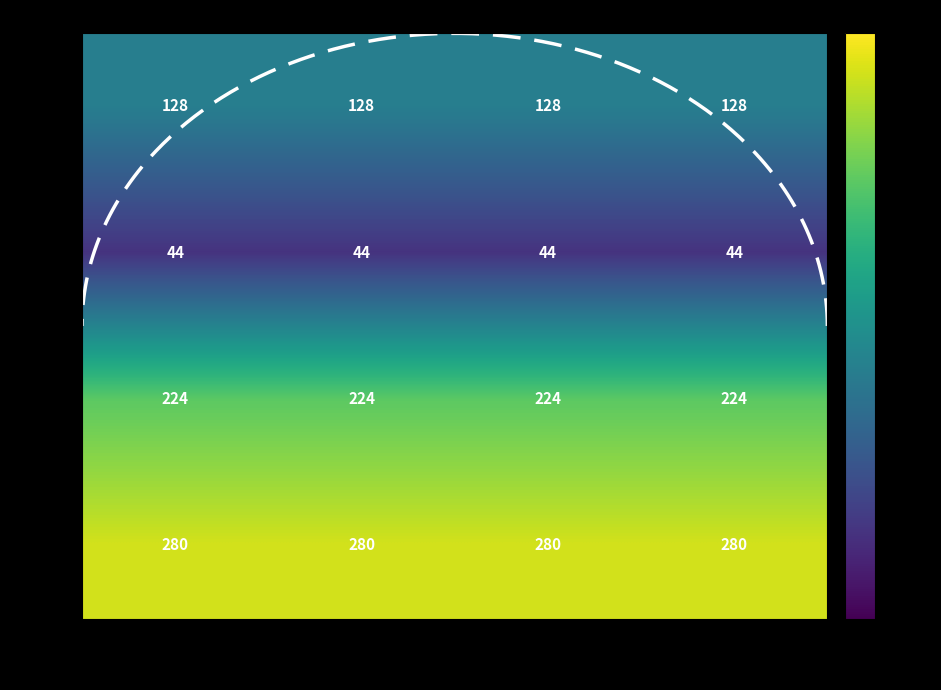

At which category does the chart reach its peak across all series?

Col 1